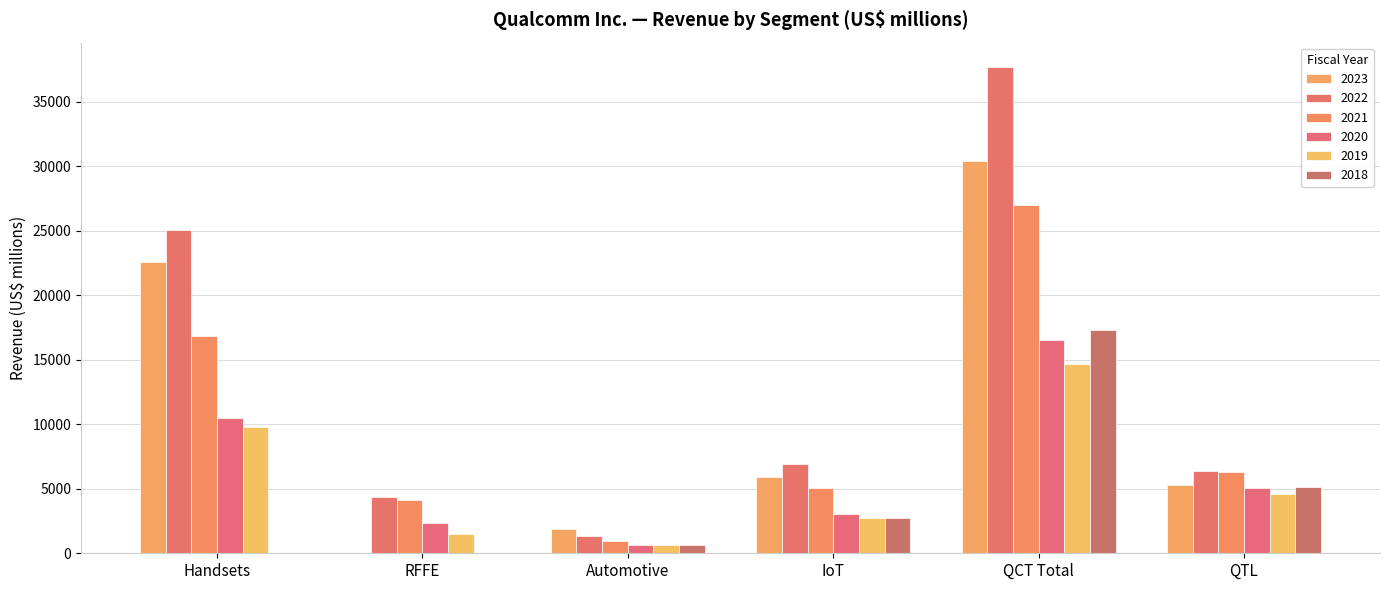

What is the label of the 5th bar from the right?

RFFE